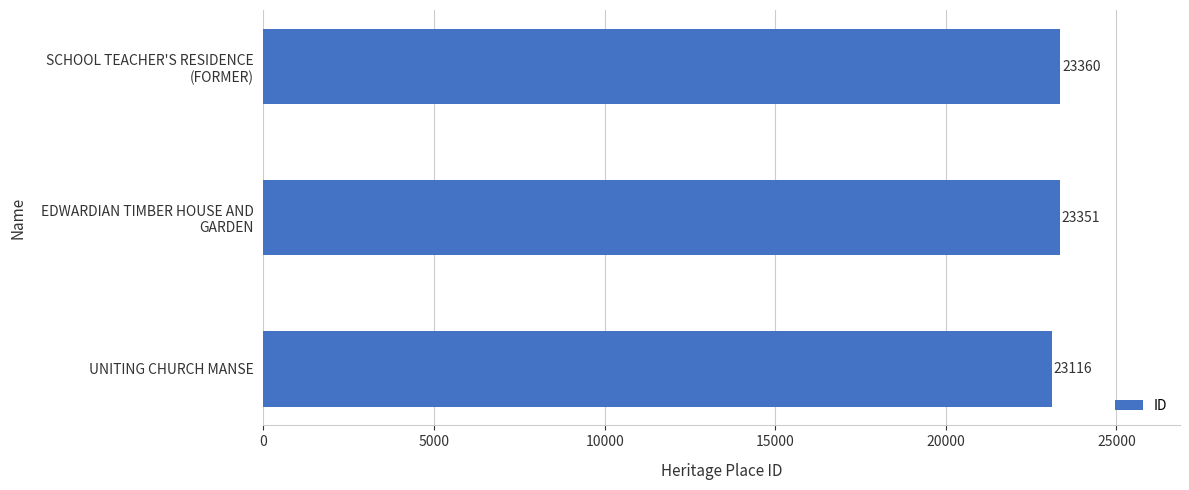

Rank the categories by value from highest to lowest.

SCHOOL TEACHER'S RESIDENCE
(FORMER), EDWARDIAN TIMBER HOUSE AND
GARDEN, UNITING CHURCH MANSE